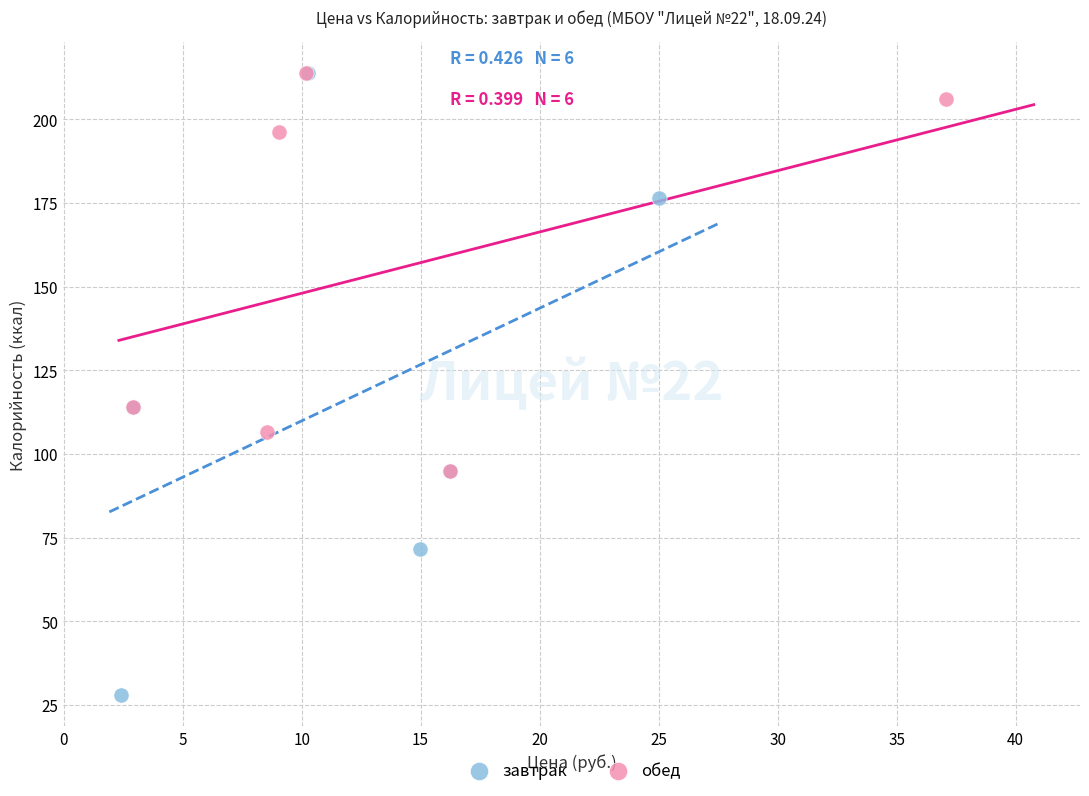

Which series contains the lowest Y value?

завтрак